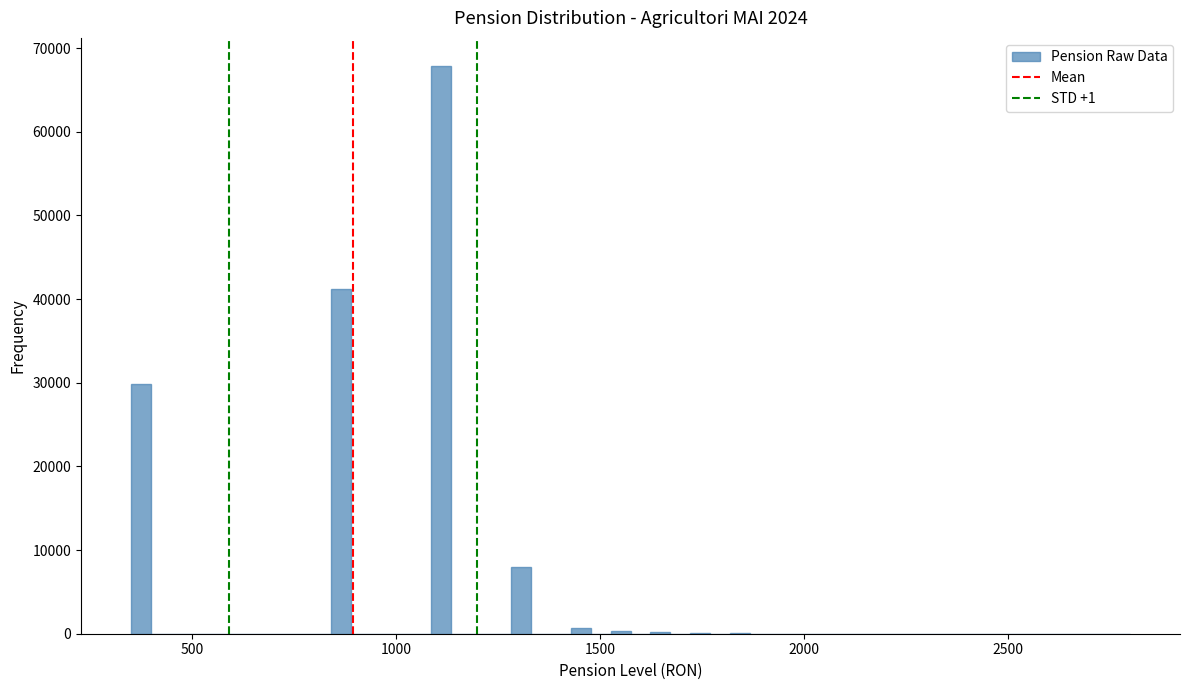

Around what value on the x-axis is the tallest bar? Give the approximate position of its centre, as read against the axis.

1100